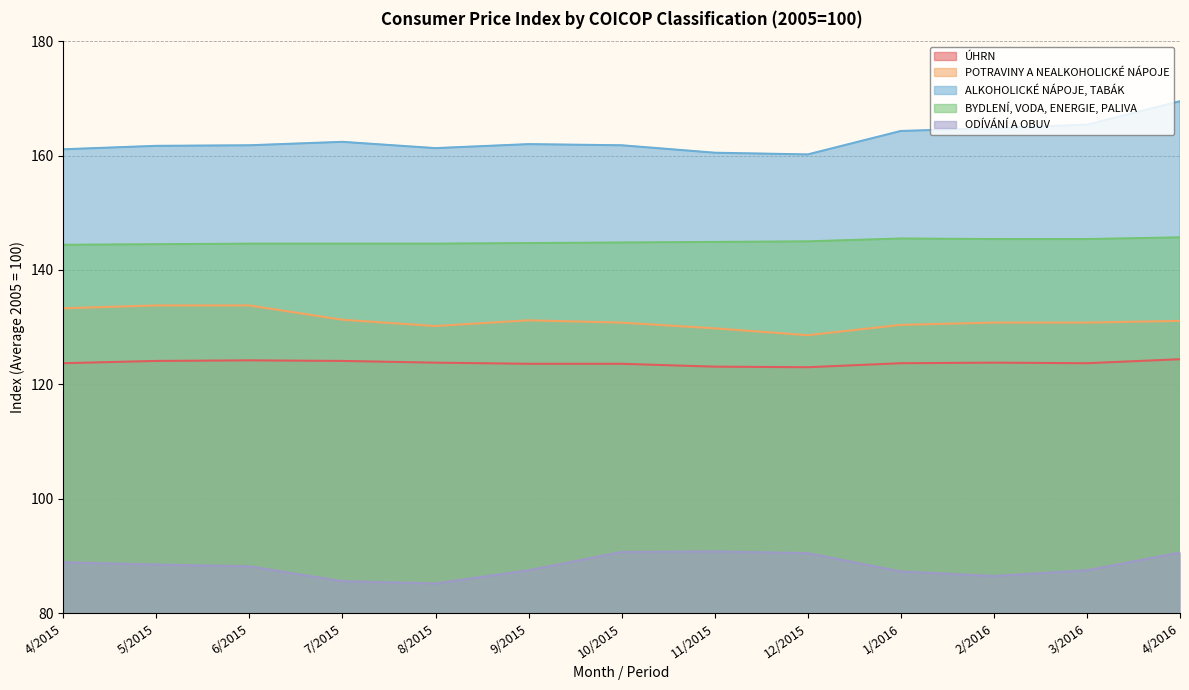

The ALKOHOLICKÉ NÁPOJE, TABÁK series shows 274.9 at 9/2015. True or false?

False